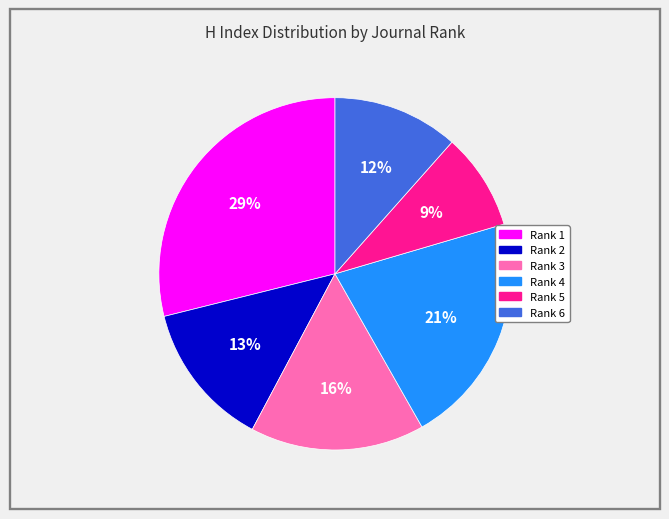

Rank the categories by value from lowest to highest.

Rank 5, Rank 6, Rank 2, Rank 3, Rank 4, Rank 1